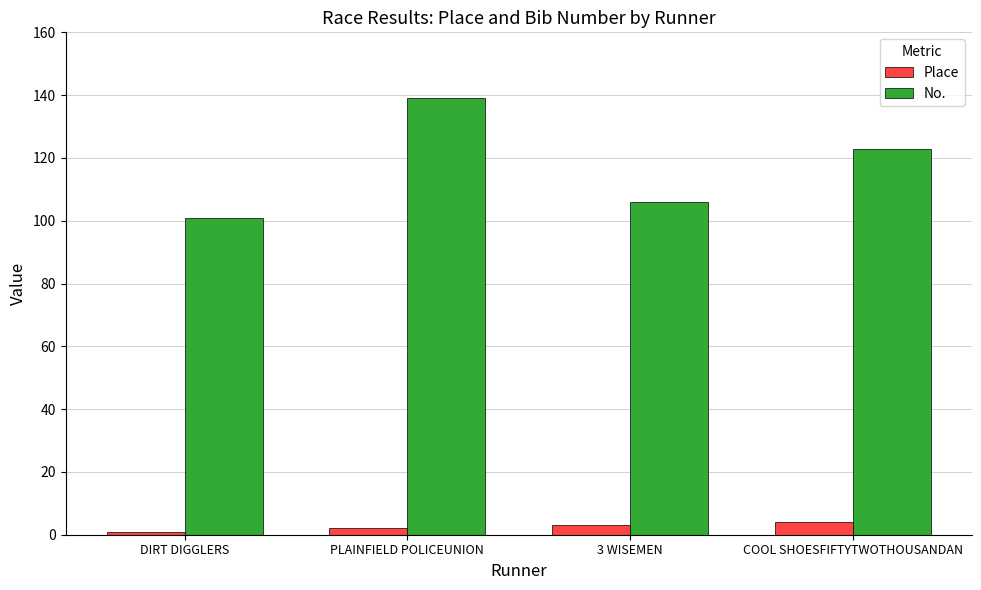

Are the bars grouped side by side (vs. stacked)?

Yes